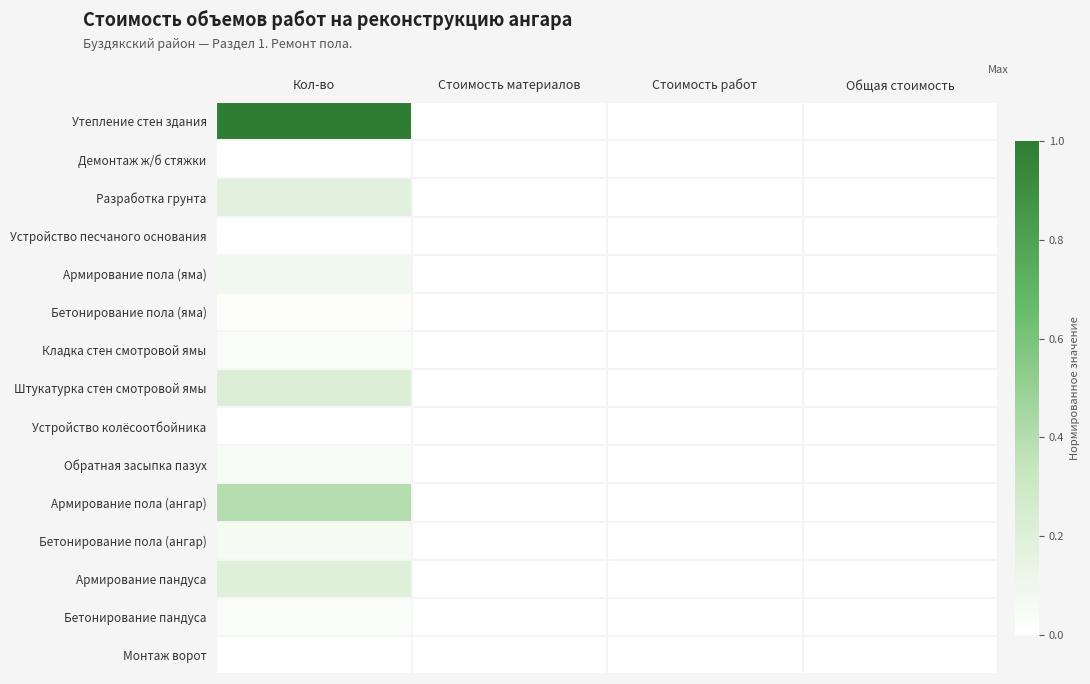

Between Кол-во and Стоимость материалов, which is larger?

Кол-во